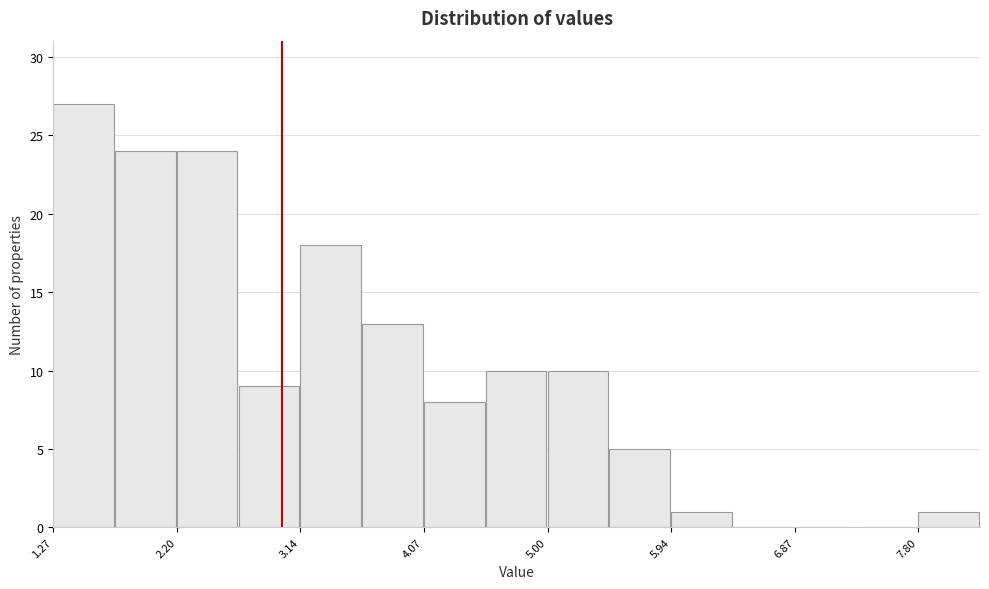

Which range on the x-axis has the tallest bar?

1.3 to 1.7